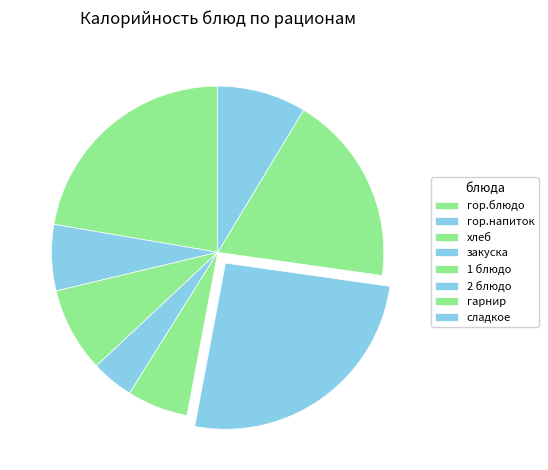

To the nearest percent, what percentage of the pie is гор.напиток?

6%